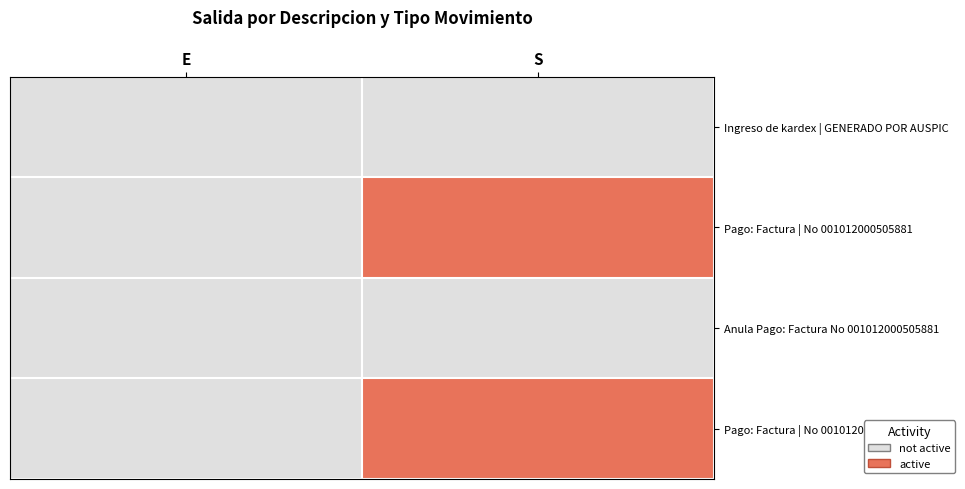

Reading right to left, transcribe all the data shown in this chart.

Ingreso de kardex | GENERADO POR AUSPIC: S=0	E=0
Pago: Factura | No 001012000505881: S=1	E=0
Anula Pago: Factura No 001012000505881: S=0	E=0
Pago: Factura | No 001012000505998: S=1	E=0